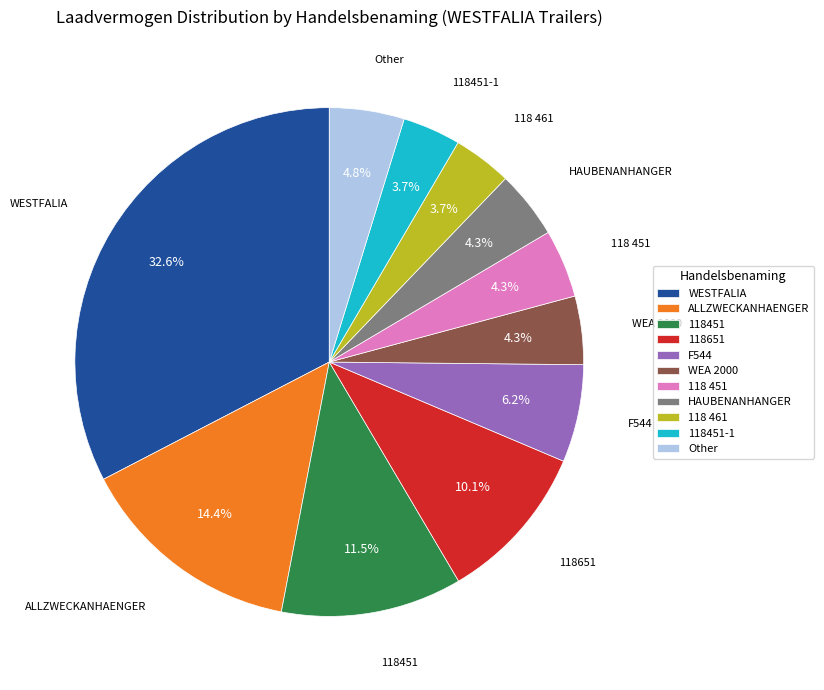

What percentage is the ALLZWECKANHAENGER slice, to the nearest percent?

14%